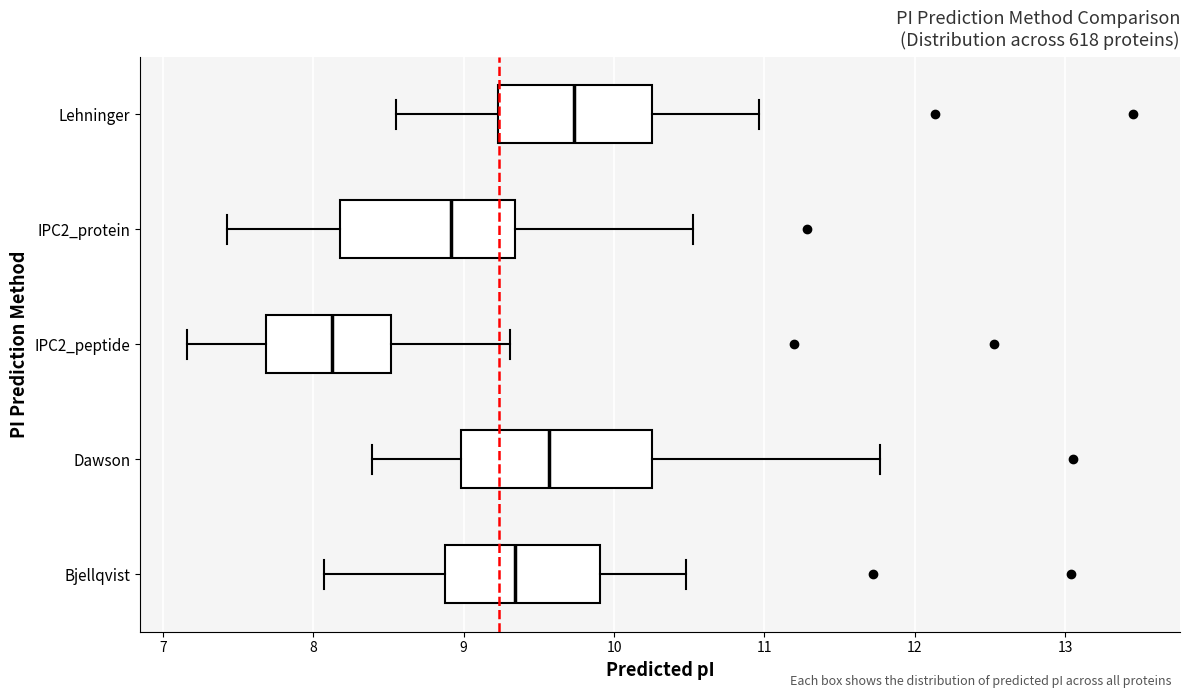

Reading bottom to top, read every box against the x-axis: the position of its median line, the range the box covers, and the ends of its whiskers. The values are not printed on the chart, so give them approximately, as read against the axis.

Bjellqvist: median 9.3, box 8.9 to 9.9, whiskers 8.1 to 10.5
Dawson: median 9.6, box 9.0 to 10.3, whiskers 8.4 to 11.8
IPC2_peptide: median 8.1, box 7.7 to 8.5, whiskers 7.2 to 9.3
IPC2_protein: median 8.9, box 8.2 to 9.3, whiskers 7.4 to 10.5
Lehninger: median 9.7, box 9.2 to 10.3, whiskers 8.6 to 11.0